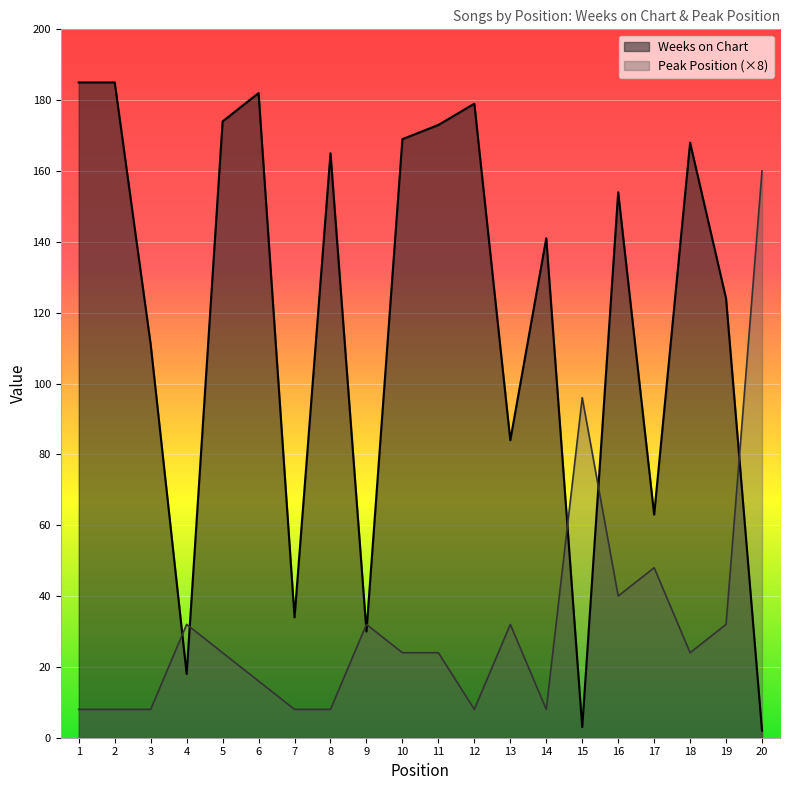

Which series has the largest total across all categories?

Weeks on Chart